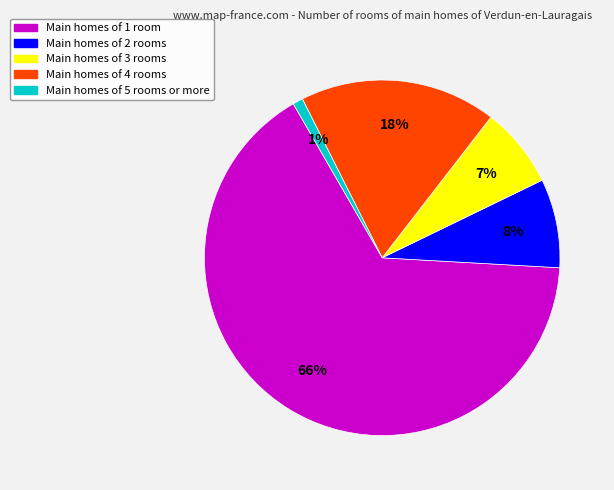

Is there a majority slice in this chart?

Yes